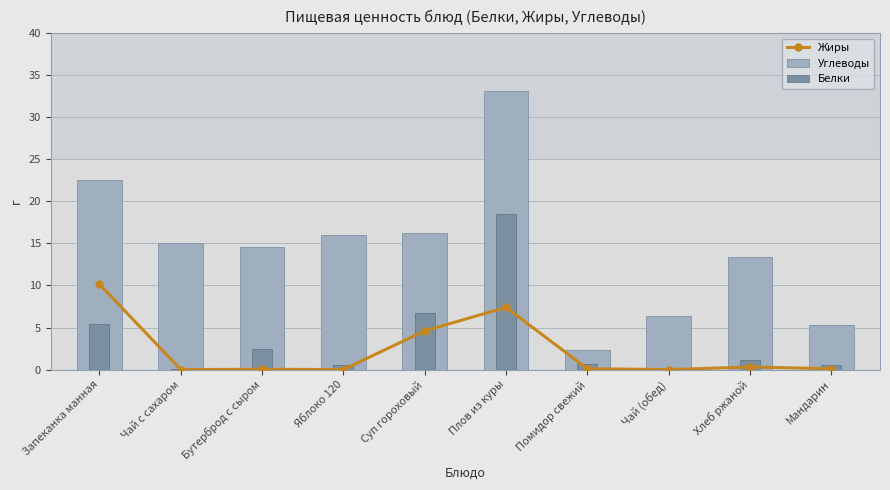

Does the chart contain stacked bars?

No